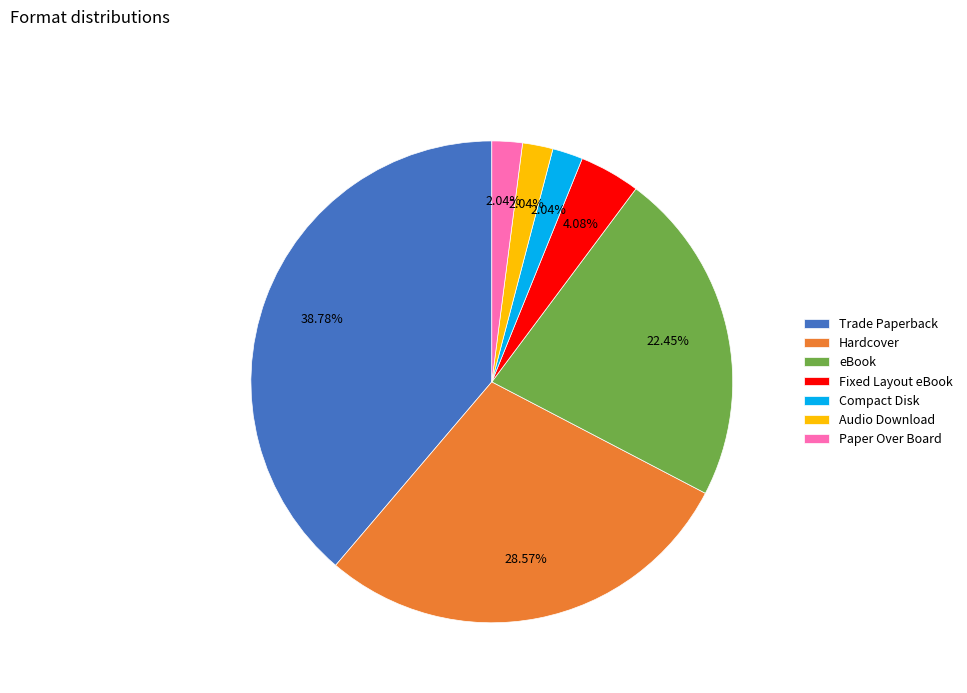

Is the sum of Compact Disk and Paper Over Board greater than half?

No